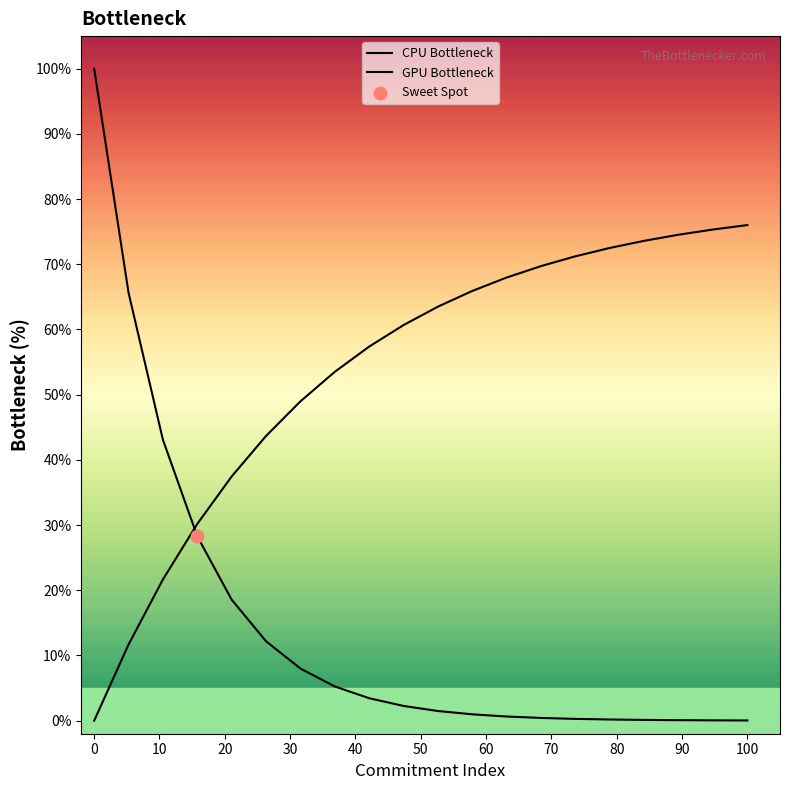

Which series has the widest spread of Y values?

CPU Bottleneck